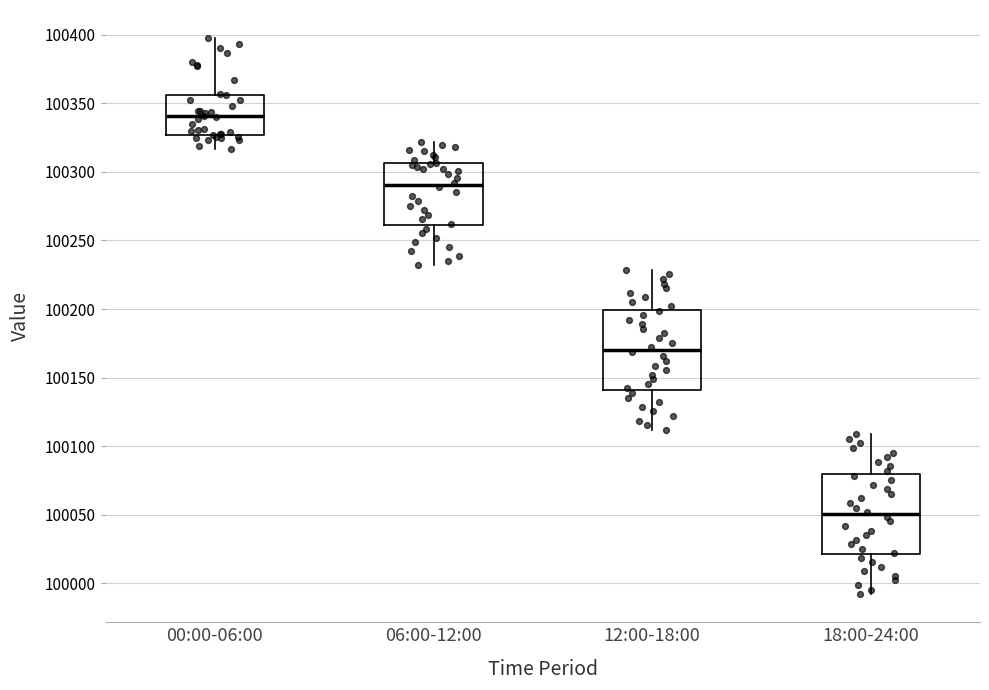

Reading left to right, read every box against the y-axis: the position of its median line, the range the box covers, and the ends of its whiskers. The values are not printed on the chart, so give them approximately, as read against the axis.

00:00-06:00: median 100340, box 100325 to 100355, whiskers 100315 to 100400
06:00-12:00: median 100290, box 100260 to 100305, whiskers 100230 to 100320
12:00-18:00: median 100170, box 100140 to 100200, whiskers 100110 to 100230
18:00-24:00: median 100050, box 100020 to 100080, whiskers 99990 to 100110